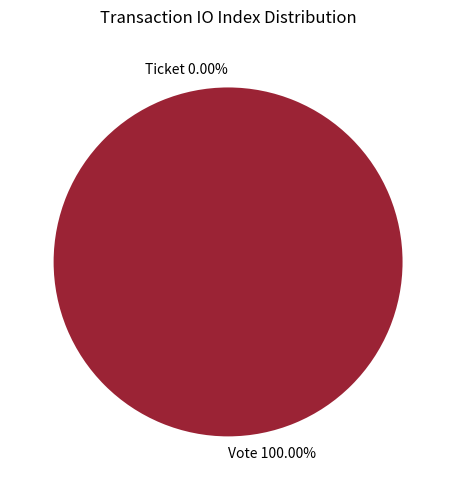

What portion of the pie excludes Ticket (io_index=0)?

100.0%